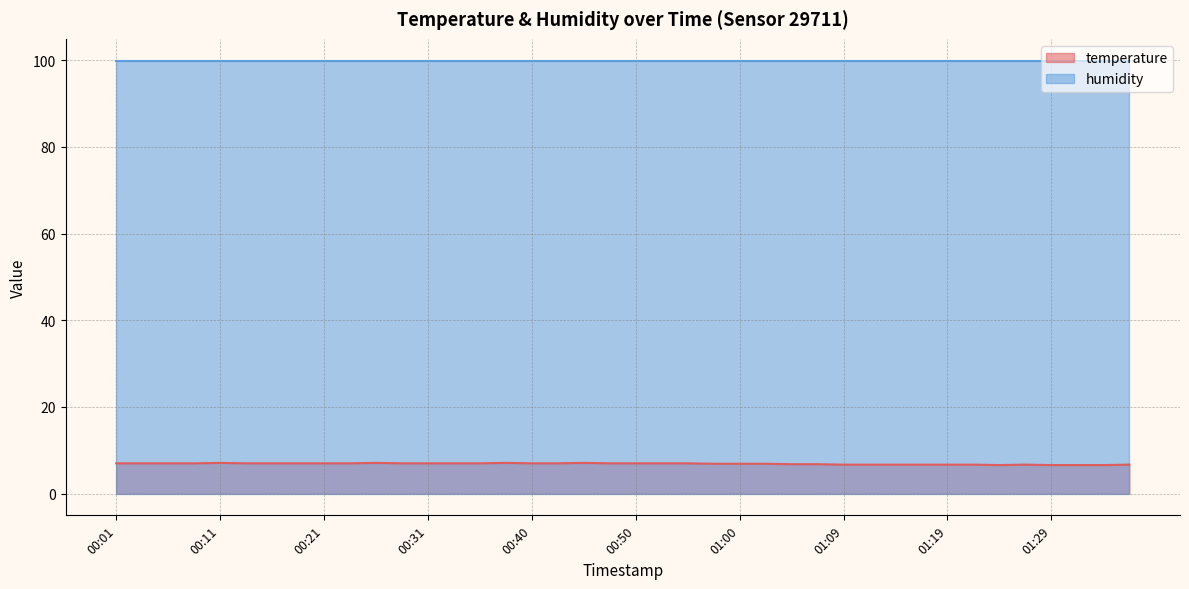

What is the smallest value displayed?

6.6